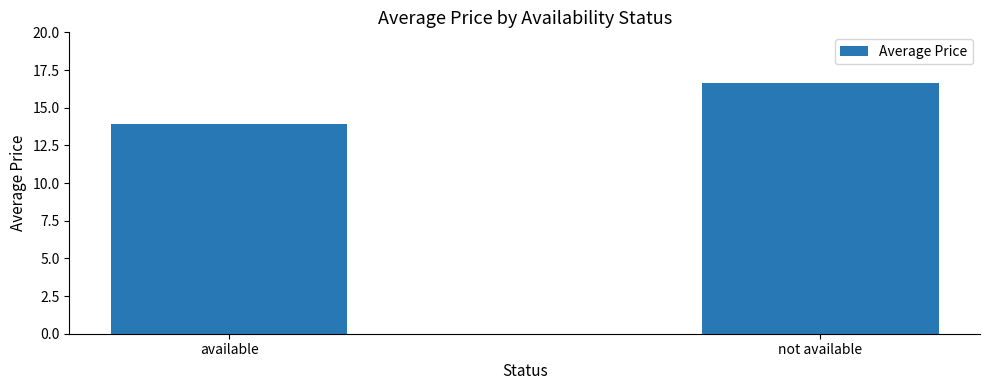

Reading right to left, extract all data points from this chart.

16.7	13.9